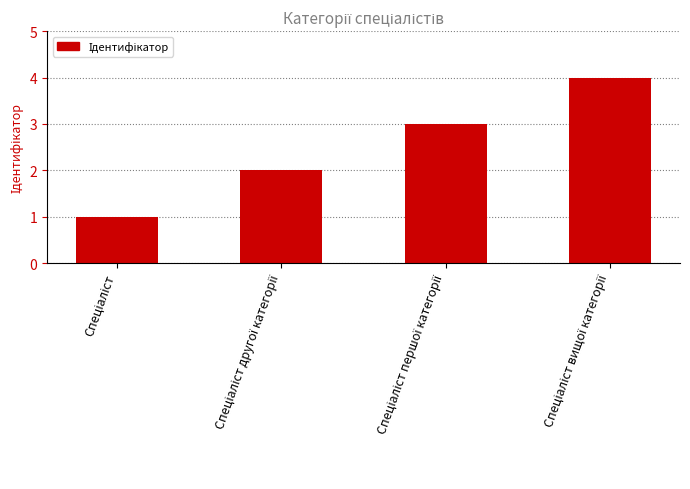

What is the greatest value displayed?

4